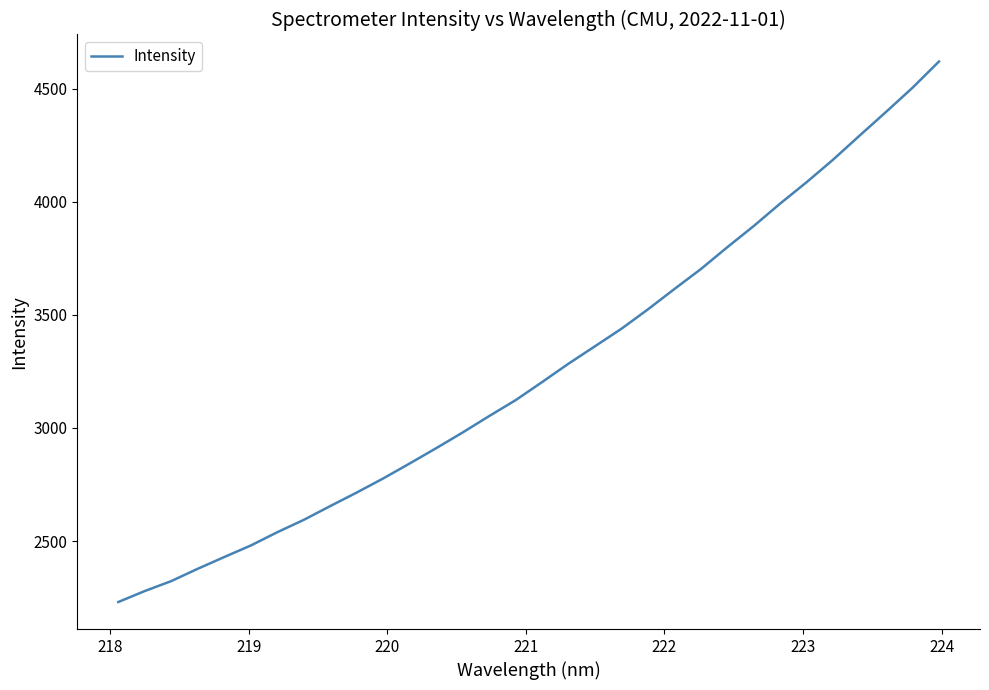

What is the maximum value shown in the chart?

4620.8